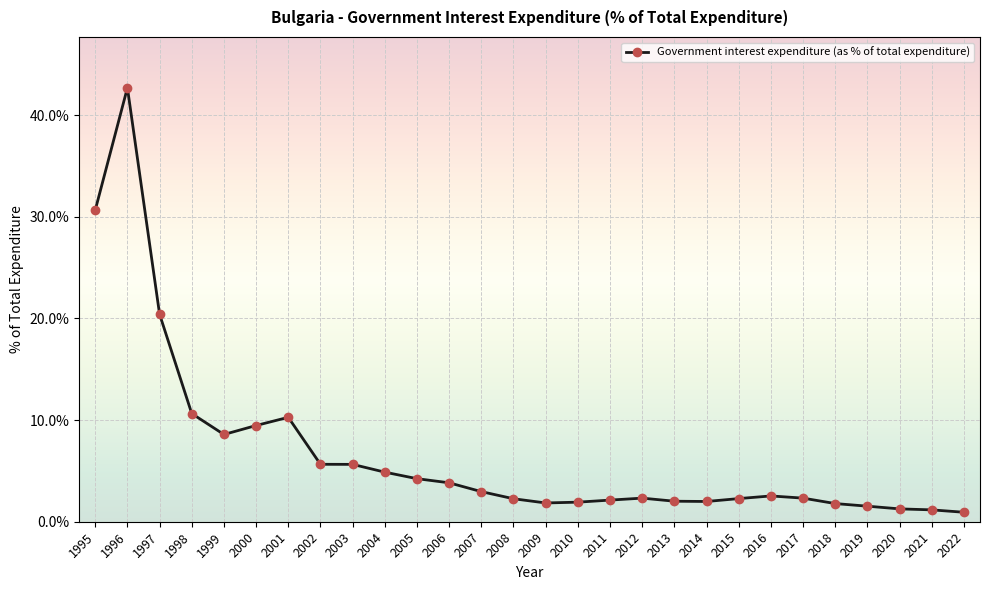

The value at 2020 is 1.3. True or false?

True